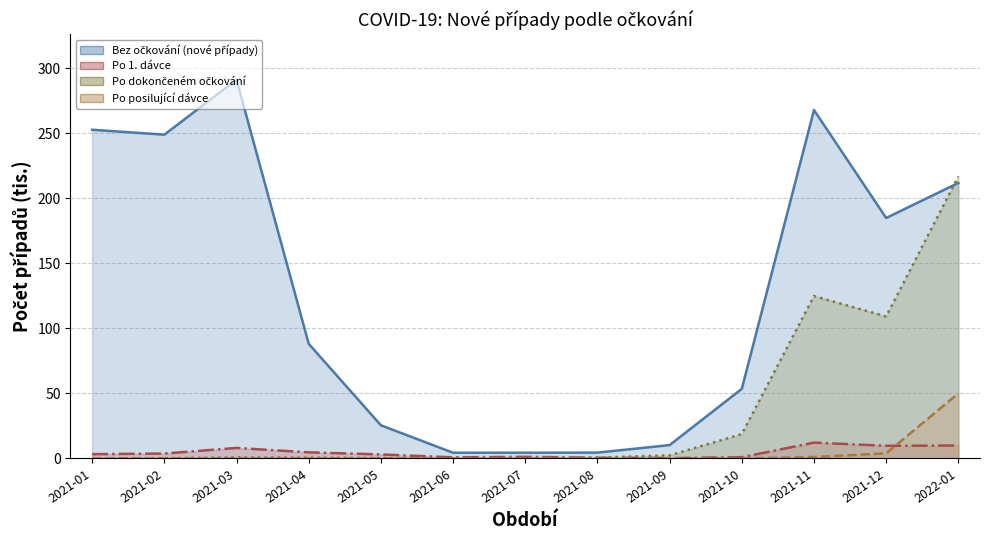

Where is the first local minimum for Bez očkování (nové případy)?

2021-02